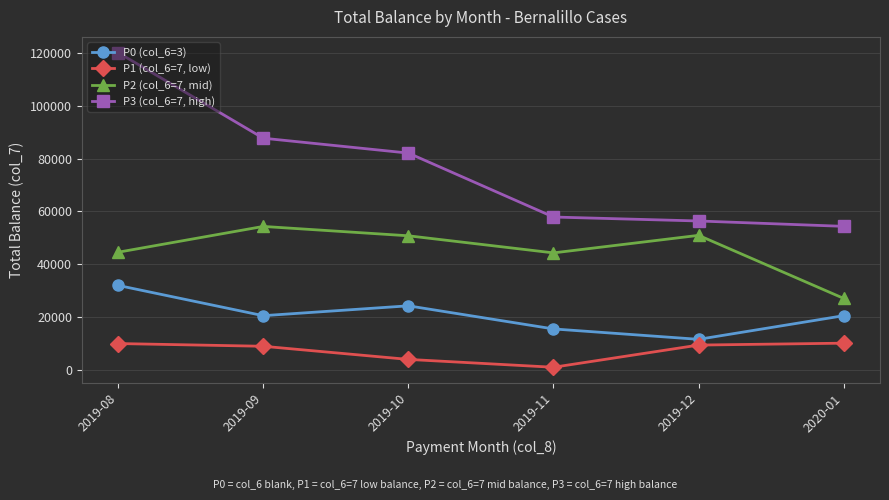

Which series changed the most between 2019-09 and 2019-12?

P3 (col_6=7, high)